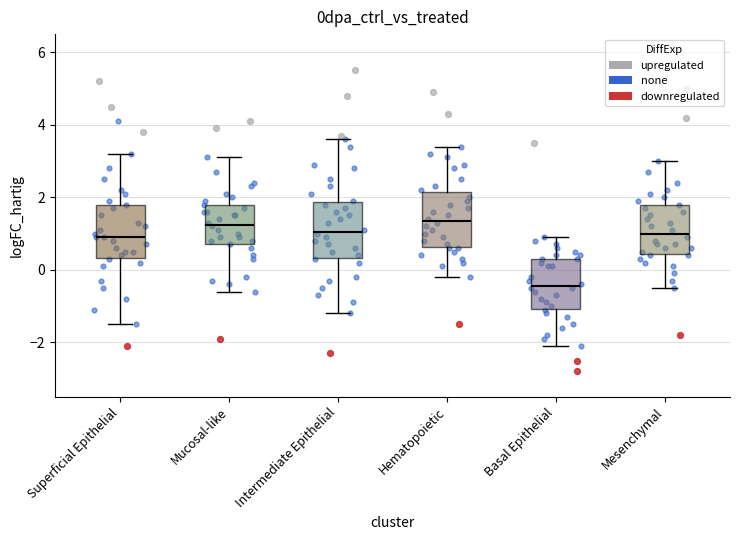

Reading left to right, transcribe this box plot: for each box, give where its median line is, the range the box spans, and where its two whiskers end, as read against the y-axis. The values are not printed on the chart, so give them approximately, as read against the axis.

Superficial Epithelial: median 1.0, box 0.4 to 1.8, whiskers -1.4 to 3.2
Mucosal-like: median 1.2, box 0.8 to 1.8, whiskers -0.6 to 3.2
Intermediate Epithelial: median 1.0, box 0.4 to 1.8, whiskers -1.2 to 3.6
Hematopoietic: median 1.4, box 0.6 to 2.2, whiskers -0.2 to 3.4
Basal Epithelial: median -0.4, box -1.0 to 0.4, whiskers -2.0 to 1.0
Mesenchymal: median 1.0, box 0.4 to 1.8, whiskers -0.4 to 3.0